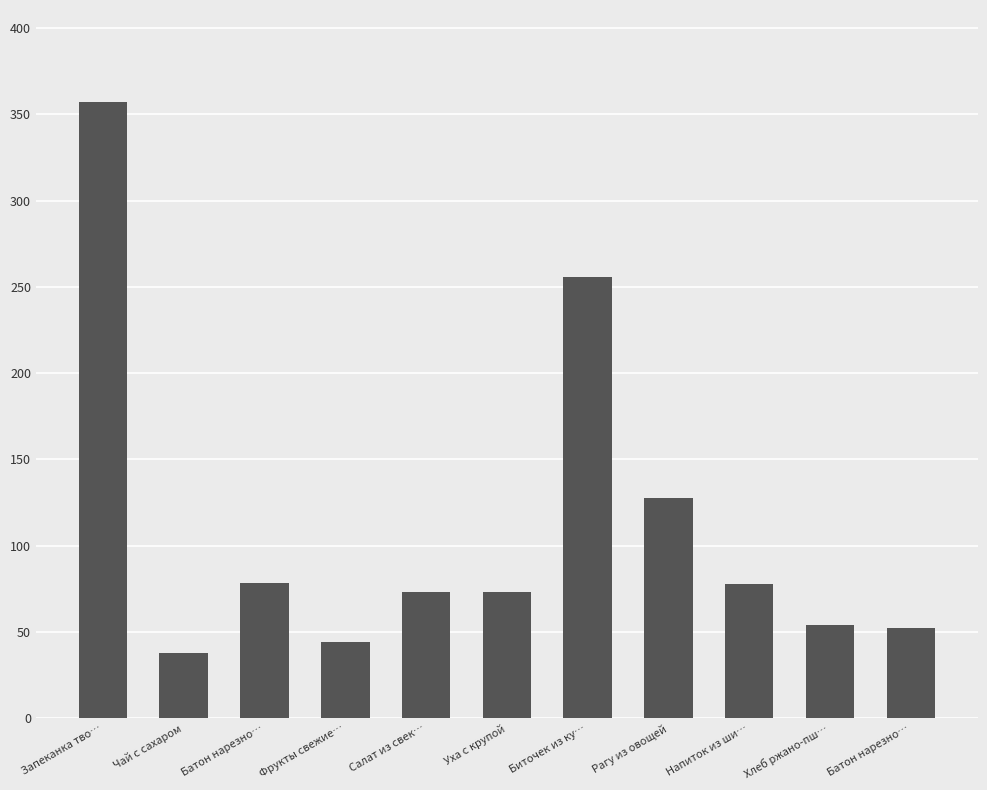

How many distinct data groups are displayed?

1